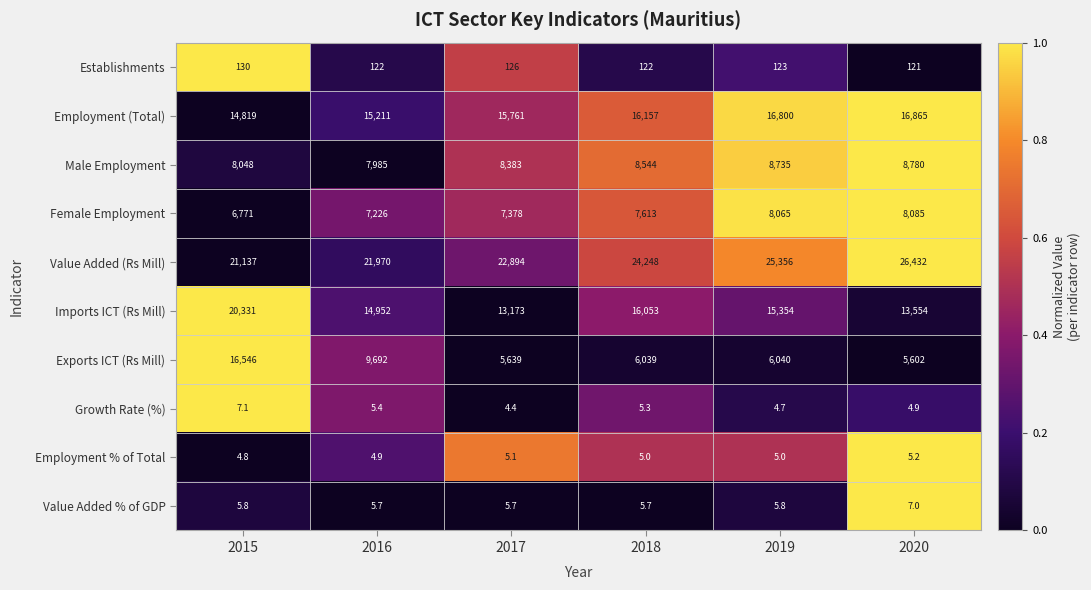

Is it true that Establishments equals 130.0 at 2015?

True